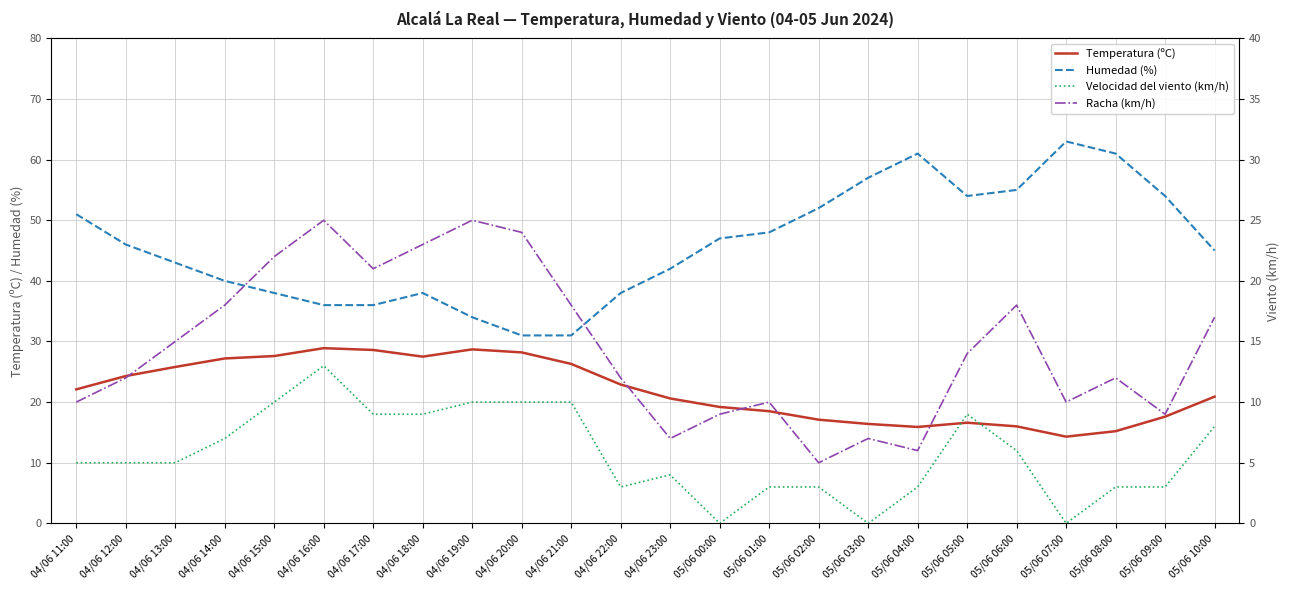

Is this an area chart (filled region under the line)?

No